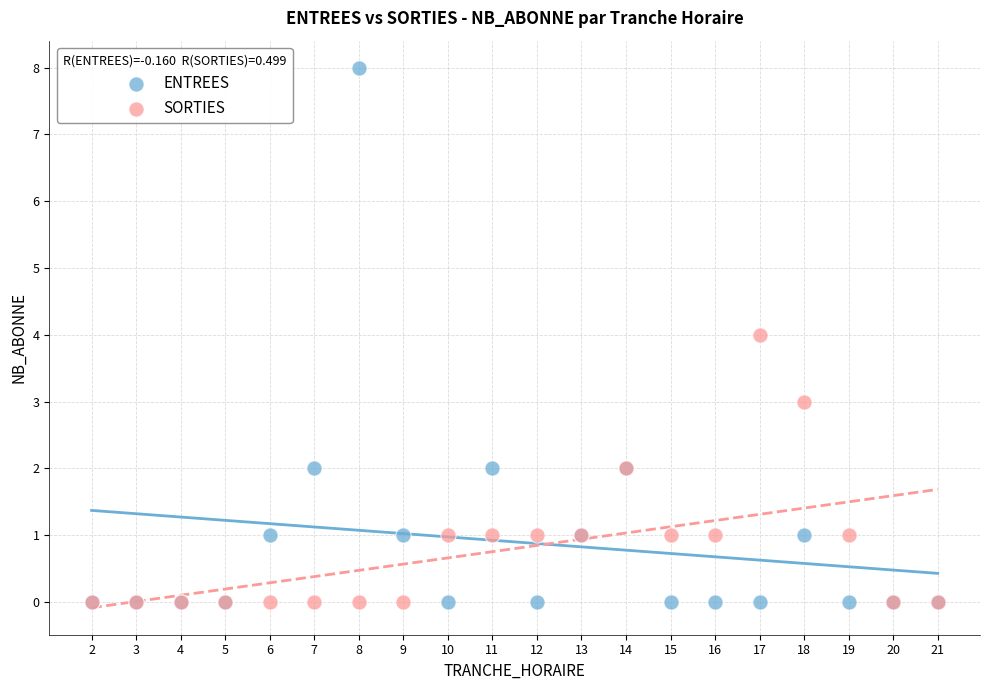

Which series has the widest spread of Y values?

ENTREES